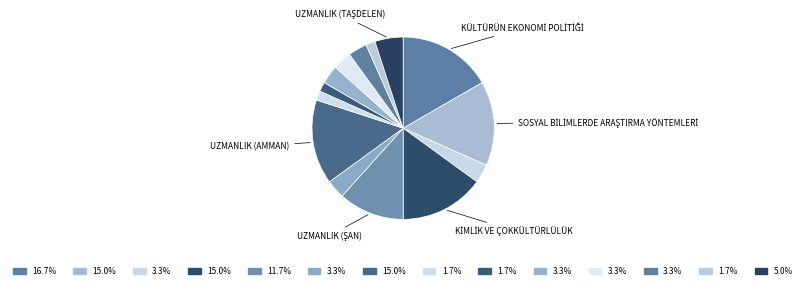

Count the number of slices in the pie.

14